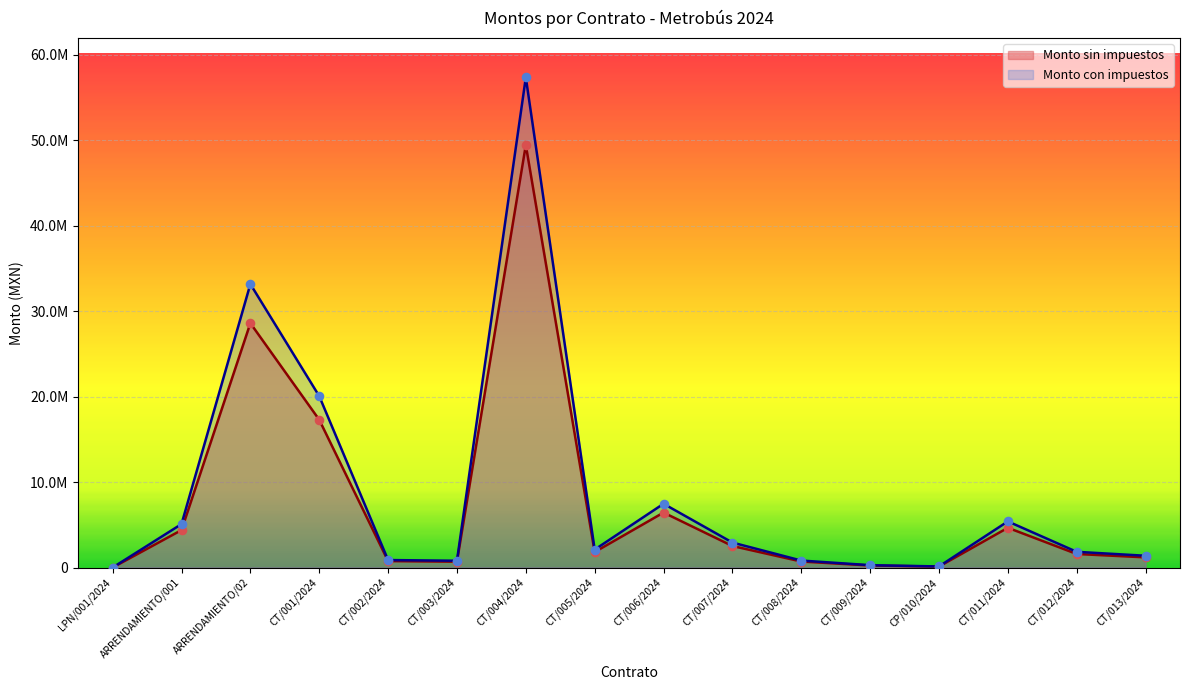

Which series reaches the minimum Y coordinate?

Monto sin impuestos